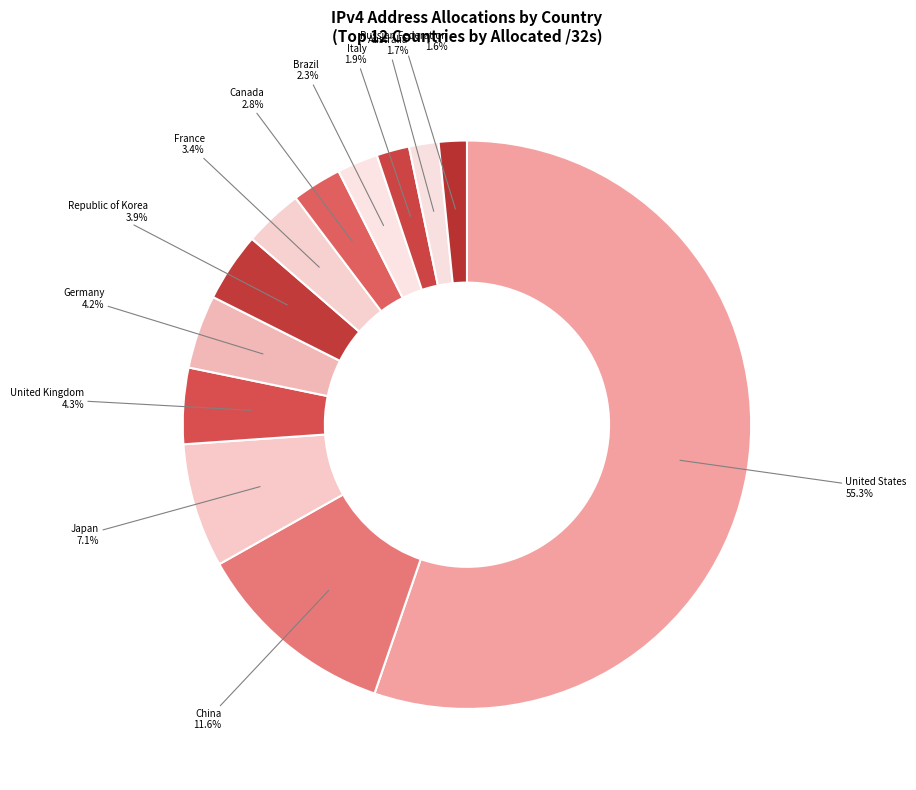

How many segments does this pie chart have?

12